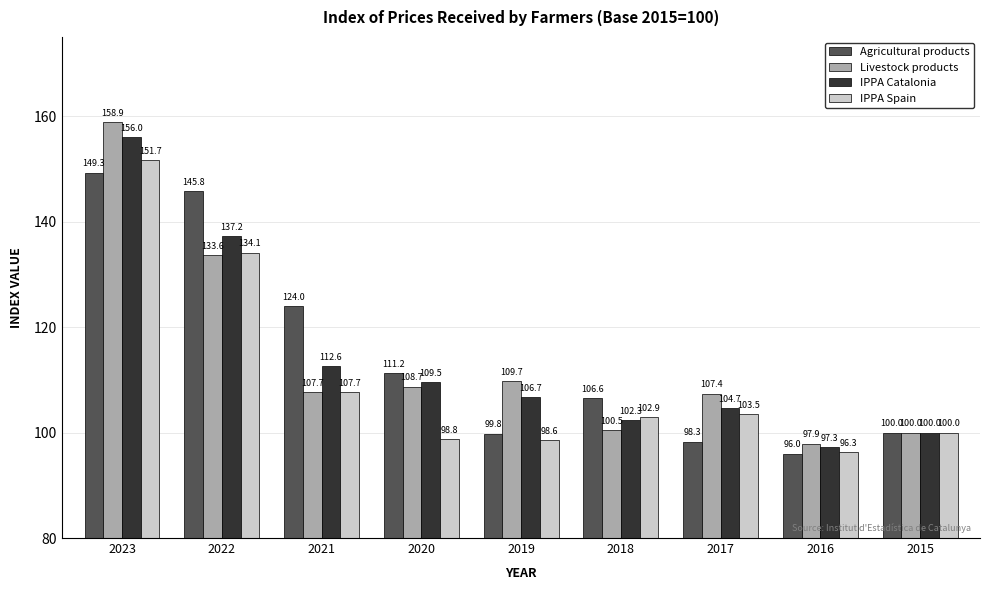

Which label corresponds to the smallest value in the chart?

2016